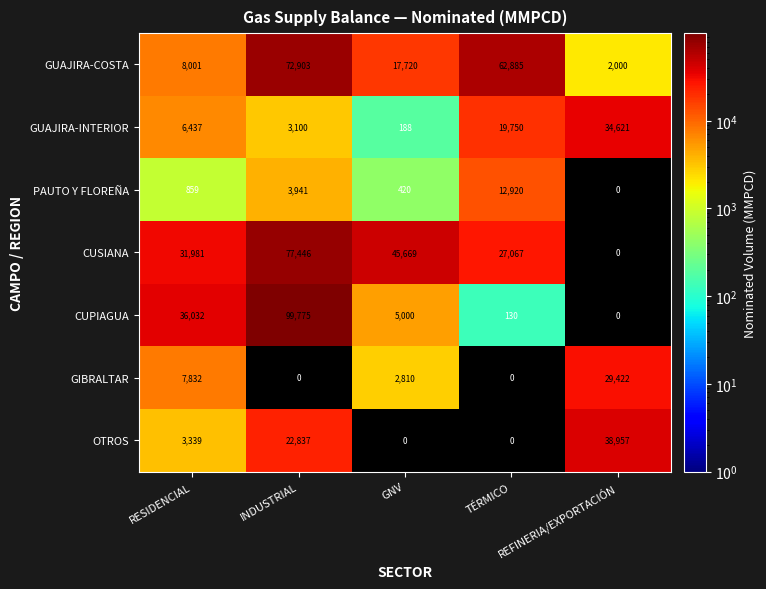

What is the sum of all PAUTO Y FLOREÑA values?

18140